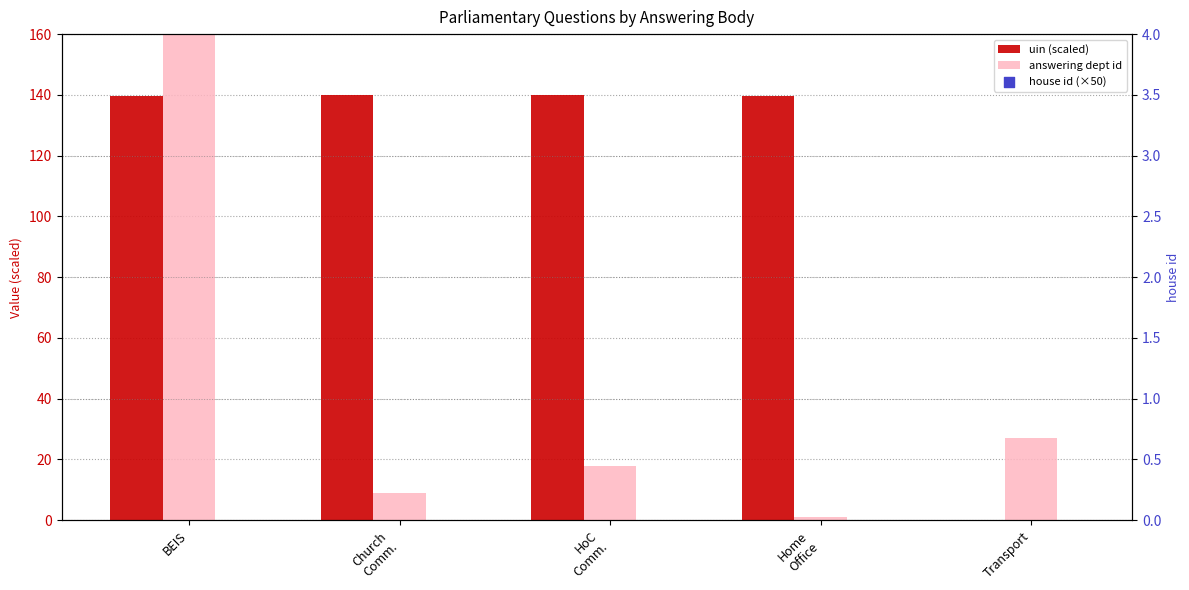

Which series reaches the maximum Y coordinate?

answering dept id